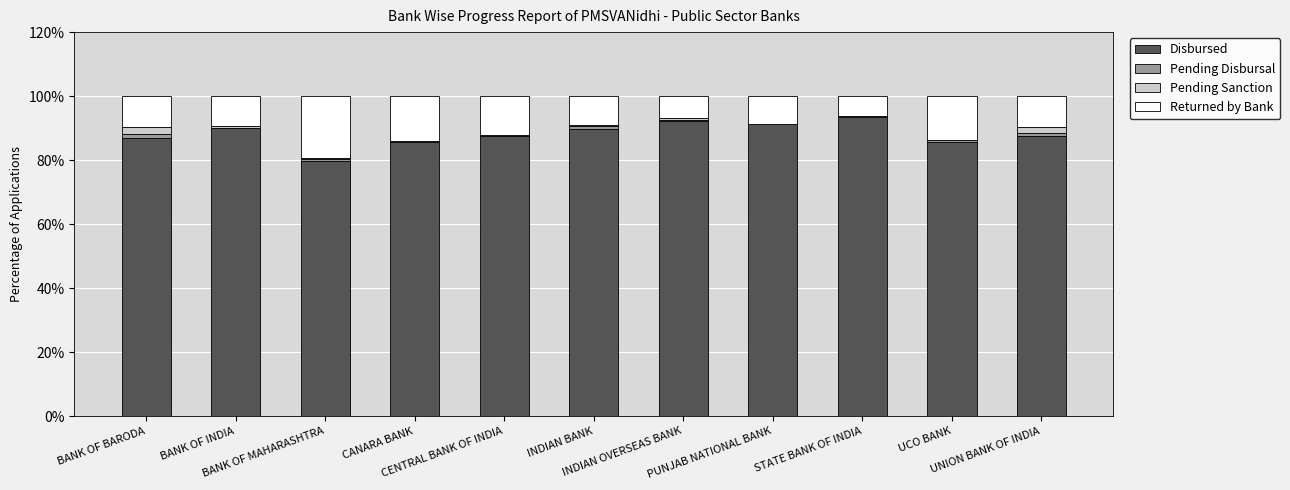

What is the sum of all Disbursed values?

970.0